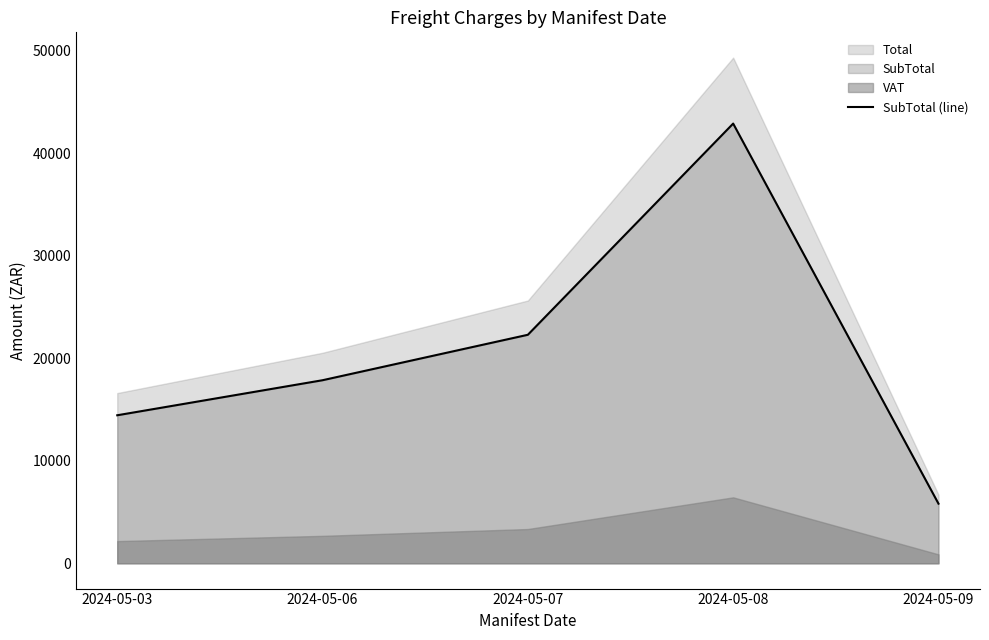

Which category has the lowest value in the SubTotal (line) series?

2024-05-09